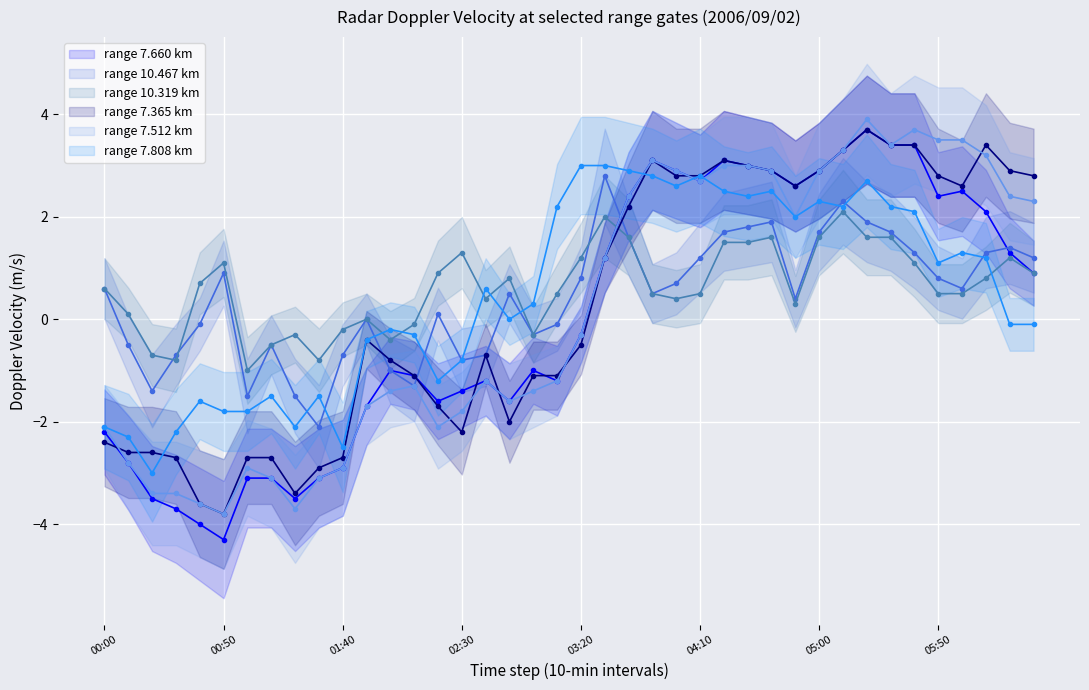

Reading left to right, list all the values displayed in this chart.

range 7.660 km (line): -2.2	-2.8	-3.5	-3.7	-4.0	-4.3	-3.1	-3.1	-3.5	-3.1	-2.9	-1.7	-1.0	-1.1	-1.6	-1.4	-1.2	-1.6	-1.0	-1.2	-0.3	1.2	2.4	3.1	2.9	2.7	3.1	3.0	2.9	2.6	2.9	3.3	3.7	3.4	3.4	2.4	2.5	2.1	1.3	0.9
range 10.467 km (line): 0.6	-0.5	-1.4	-0.7	-0.1	0.9	-1.5	-0.5	-1.5	-2.1	-0.7	-0.0	-1.0	-1.3	0.1	-0.8	-0.7	0.5	-0.3	-0.1	0.8	2.8	1.6	0.5	0.7	1.2	1.7	1.8	1.9	0.4	1.7	2.3	1.9	1.7	1.3	0.8	0.6	1.3	1.4	1.2
range 10.319 km (line): 0.6	0.1	-0.7	-0.8	0.7	1.1	-1.0	-0.5	-0.3	-0.8	-0.2	-0.0	-0.4	-0.1	0.9	1.3	0.4	0.8	-0.3	0.5	1.2	2.0	1.6	0.5	0.4	0.5	1.5	1.5	1.6	0.3	1.6	2.1	1.6	1.6	1.1	0.5	0.5	0.8	1.2	0.9
range 7.365 km (line): -2.4	-2.6	-2.6	-2.7	-3.6	-3.8	-2.7	-2.7	-3.4	-2.9	-2.7	-0.4	-0.8	-1.1	-1.7	-2.2	-0.7	-2.0	-1.1	-1.1	-0.5	1.2	2.2	3.1	2.8	2.8	3.1	3.0	2.9	2.6	2.9	3.3	3.7	3.4	3.4	2.8	2.6	3.4	2.9	2.8
range 7.512 km (line): -2.1	-2.8	-3.4	-3.4	-3.6	-3.8	-2.9	-3.1	-3.7	-3.1	-2.9	-1.7	-1.4	-1.3	-2.1	-1.8	-1.2	-1.6	-1.4	-1.2	-0.3	1.2	2.4	3.1	2.9	2.7	3.0	3.0	2.9	2.0	2.9	3.3	3.9	3.4	3.7	3.5	3.5	3.2	2.4	2.3
range 7.808 km (line): -2.1	-2.3	-3.0	-2.2	-1.6	-1.8	-1.8	-1.5	-2.1	-1.5	-2.5	-0.4	-0.2	-0.3	-1.2	-0.8	0.6	0.0	0.3	2.2	3.0	3.0	2.9	2.8	2.6	2.8	2.5	2.4	2.5	2.0	2.3	2.2	2.7	2.2	2.1	1.1	1.3	1.2	-0.1	-0.1